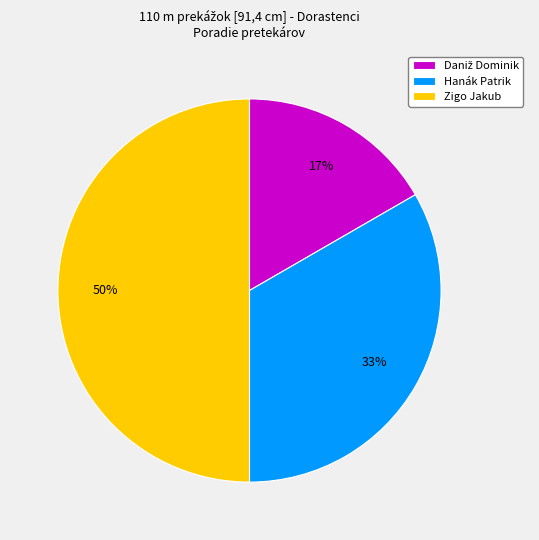

To the nearest percent, what percentage of the pie is Hanák Patrik?

33%